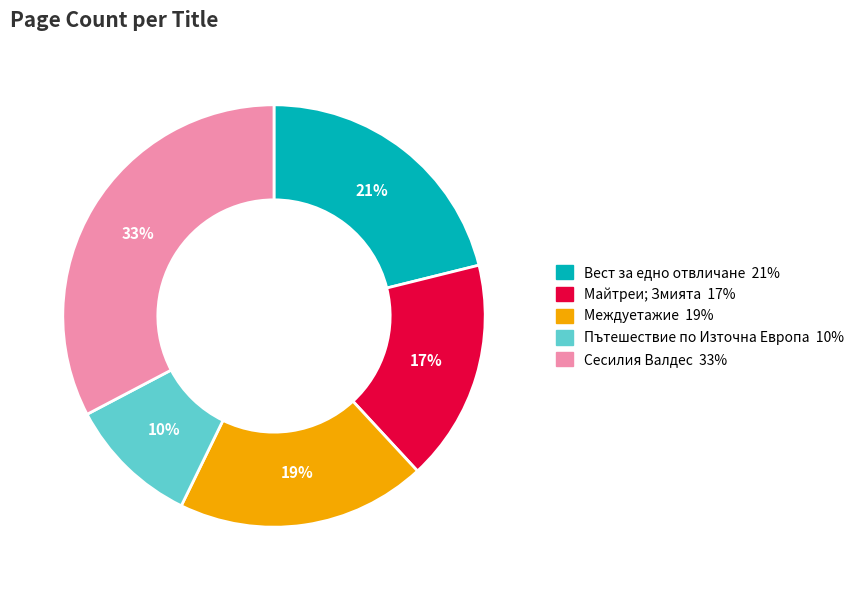

What percentage is the Сесилия Валдес slice, to the nearest percent?

33%